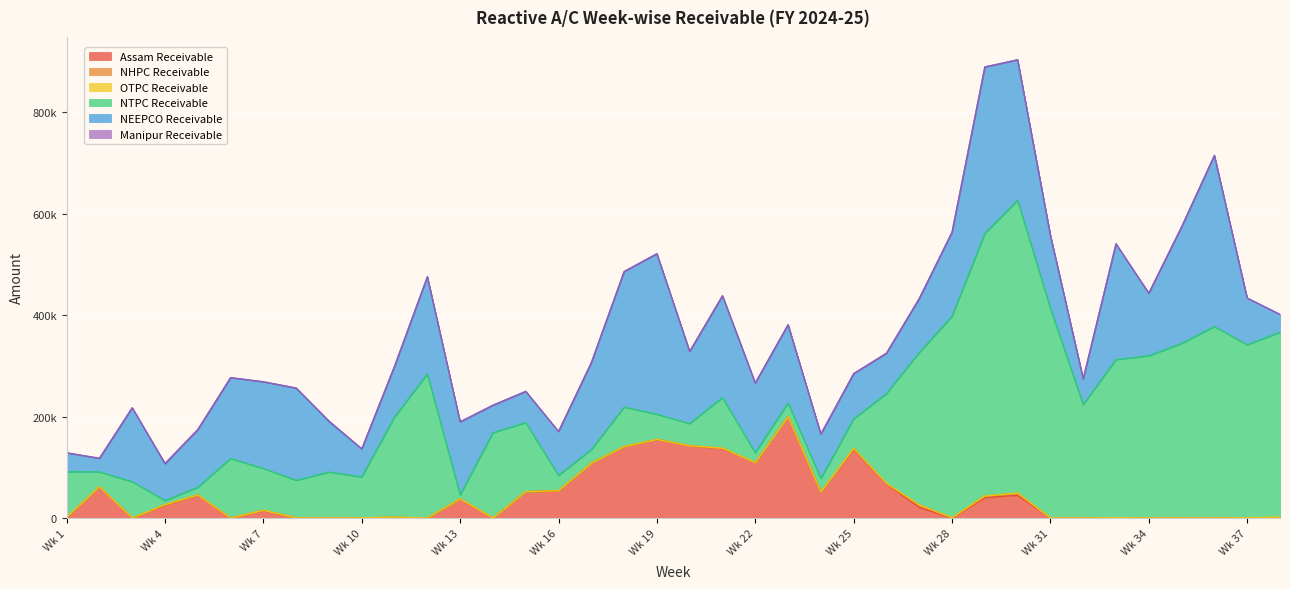

The Assam Receivable series shows 0 at Wk 6. True or false?

True